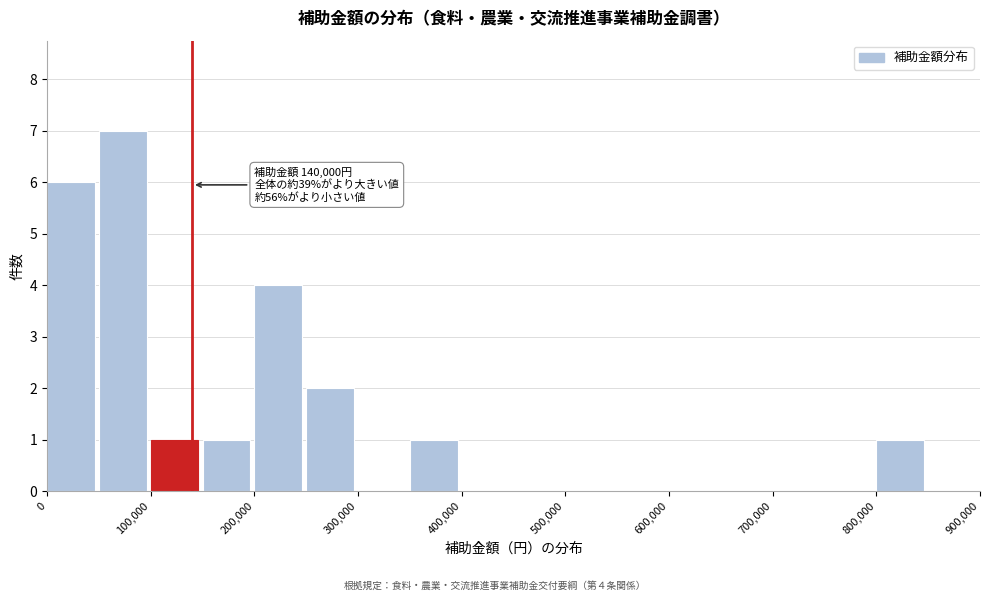

Over which range of the x-axis is the bar tallest?

50000 to 100000